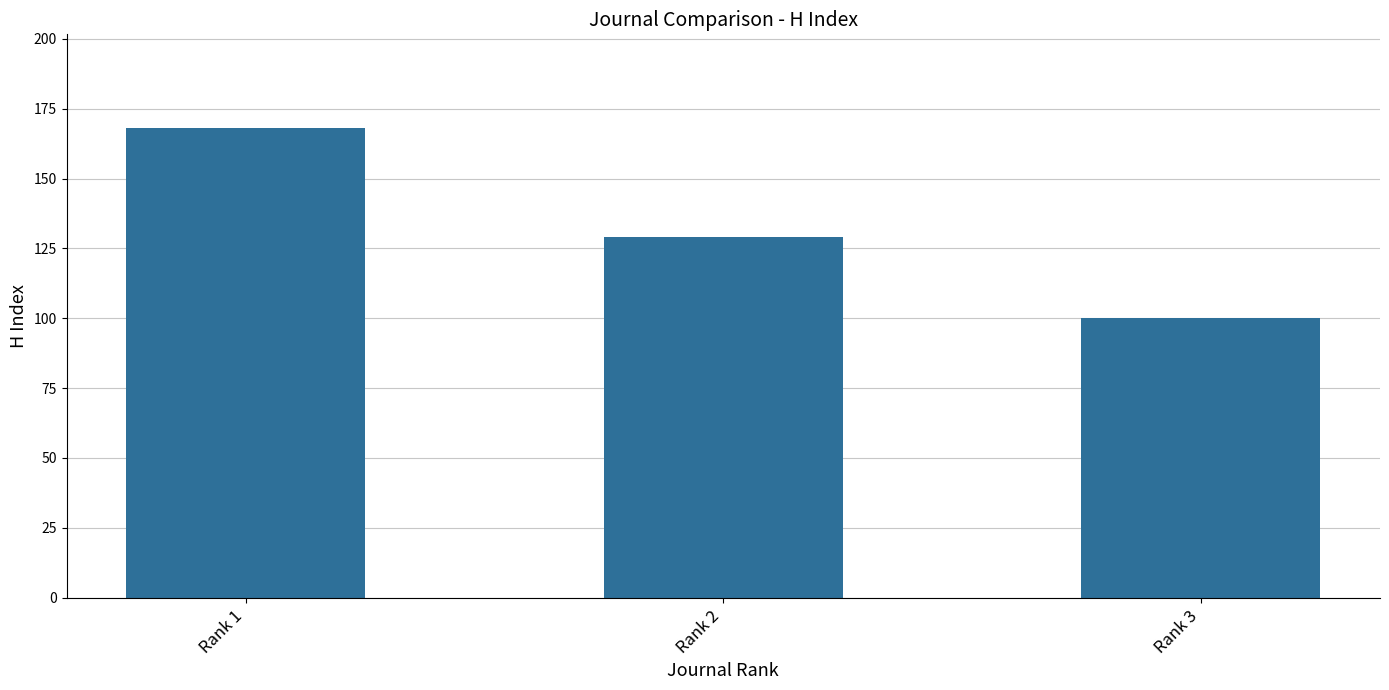

At which label is the value closest to 134?

Rank 2